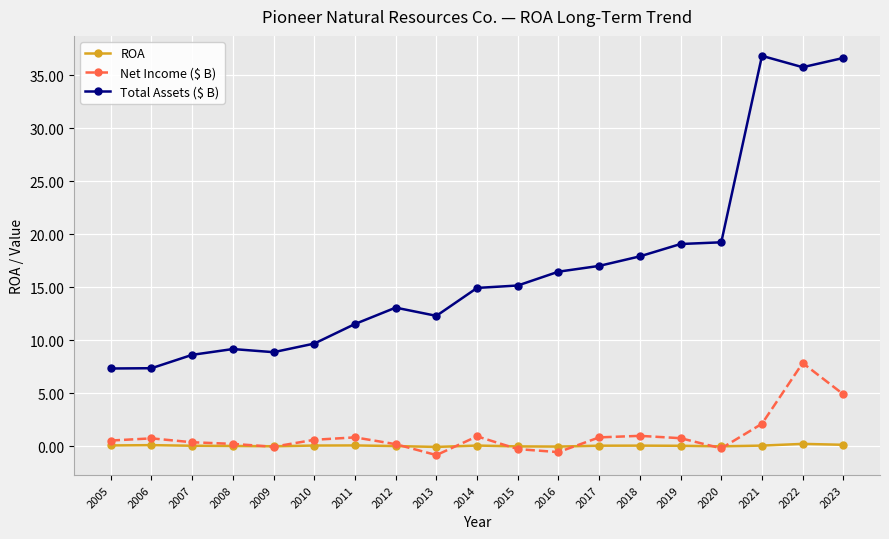

What is the lowest value of the ROA series?

-0.1